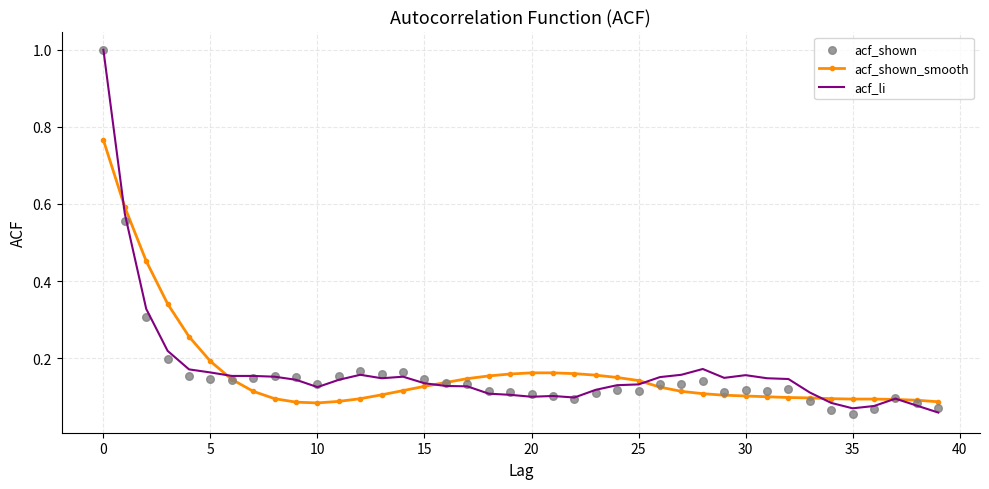

The acf_shown_smooth series shows 0.2 at 25. True or false?

False